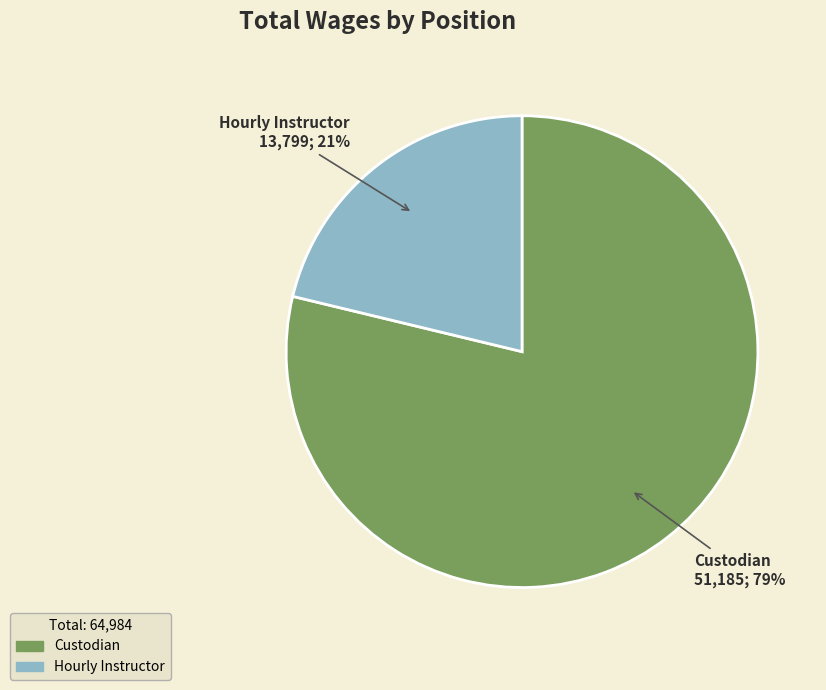

Which slice is the smallest?

Hourly Instructor